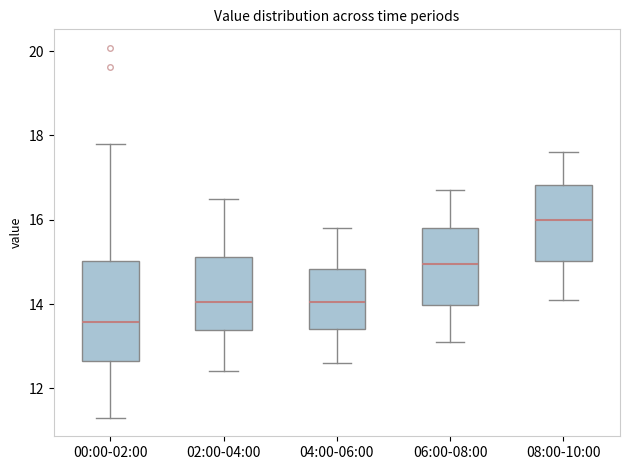

Which box is the tallest, from its lower edge to its upper edge?

00:00-02:00